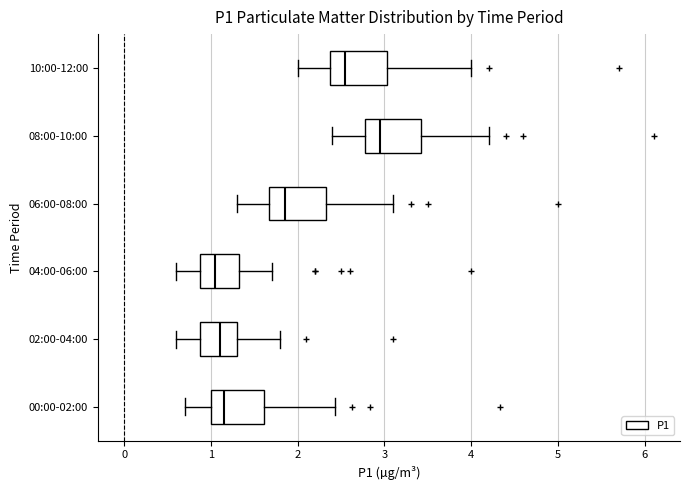

Where is the left edge of the box for 00:00-02:00 on the x-axis? The values are not printed on the chart, so give them approximately, as read against the axis.

1.0